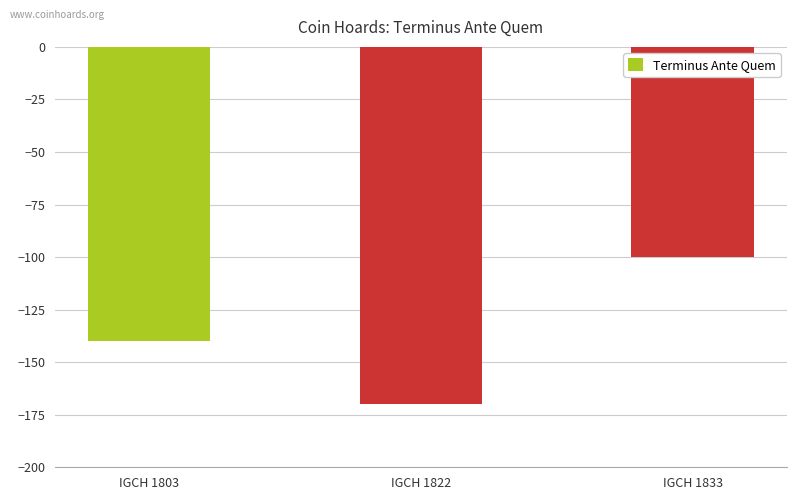

At which label is the value closest to -135?

IGCH 1803